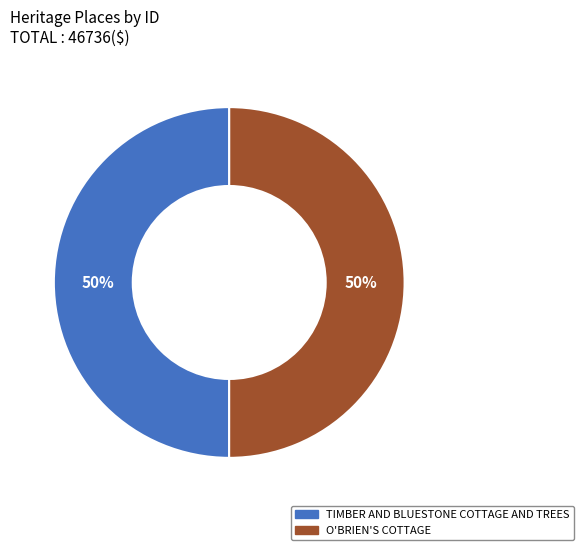

Approximately how many times larger is the value at O'BRIEN'S COTTAGE compared to TIMBER AND BLUESTONE COTTAGE AND TREES?

1.0